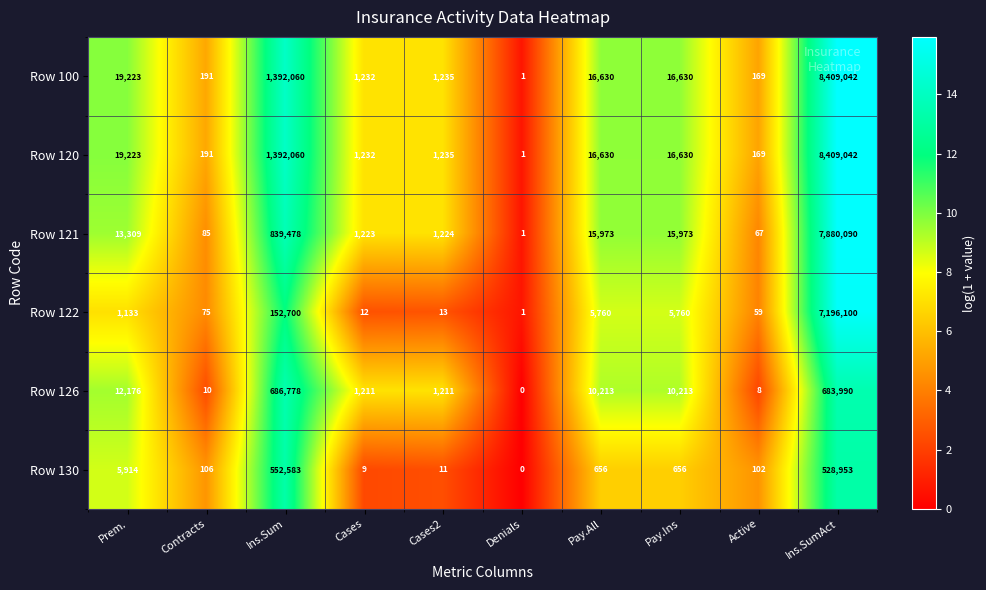

What is the maximum value shown in the chart?

8409042